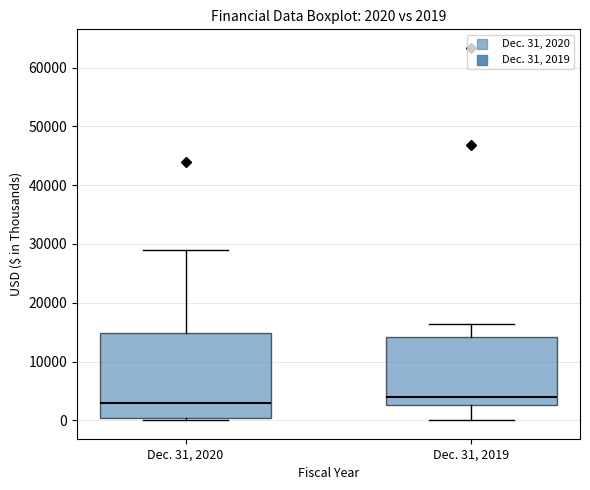

Which box has the highest median line?

Dec. 31, 2019